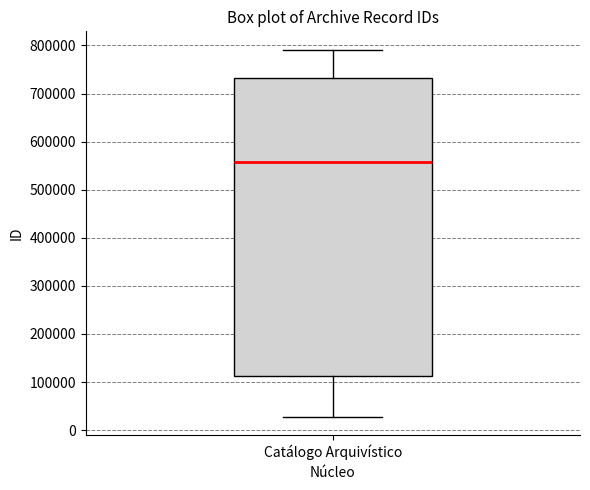

Read this box plot against the y-axis: the position of the median line, the range covered by the box, and the ends of both whiskers. The values are not printed on the chart, so give them approximately, as read against the axis.

median 560000, box 110000 to 730000, whiskers 30000 to 790000